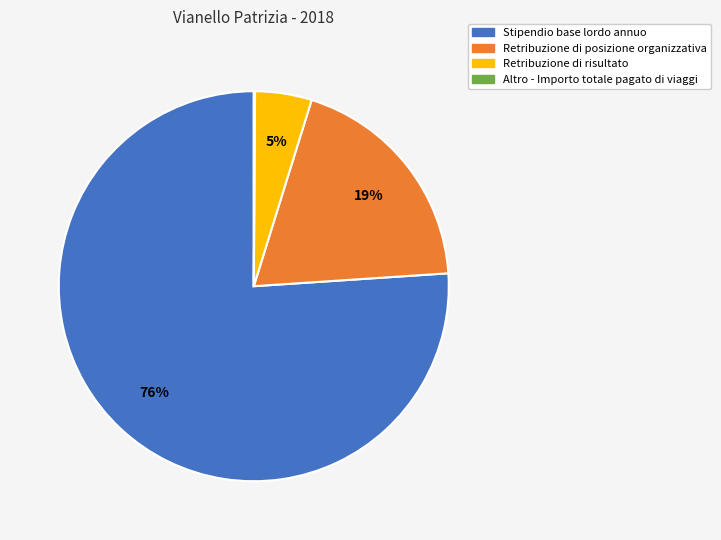

What is the largest slice in the pie chart?

Stipendio base lordo annuo